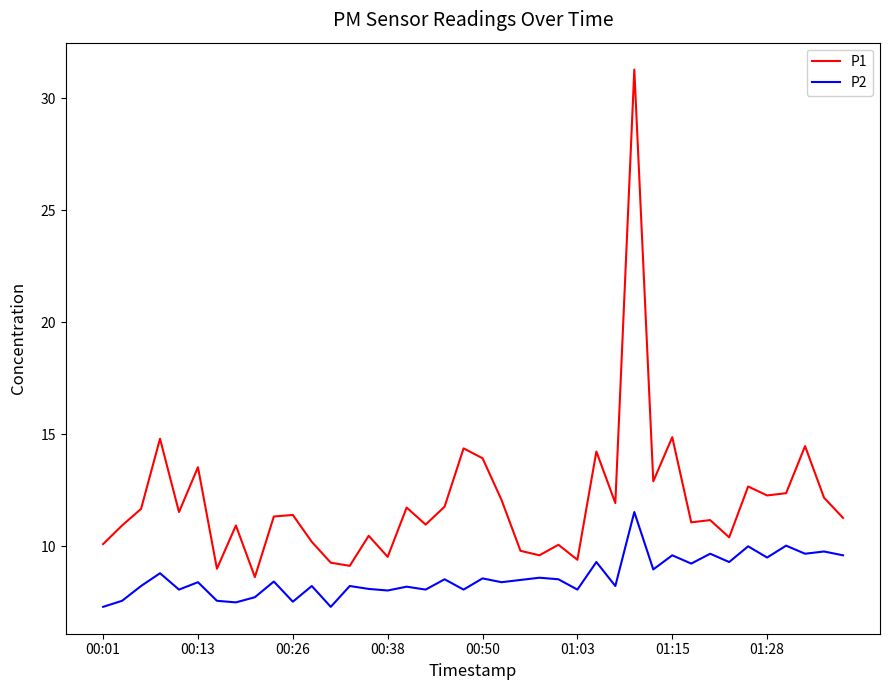

What are all the series names shown in the legend?

P1, P2